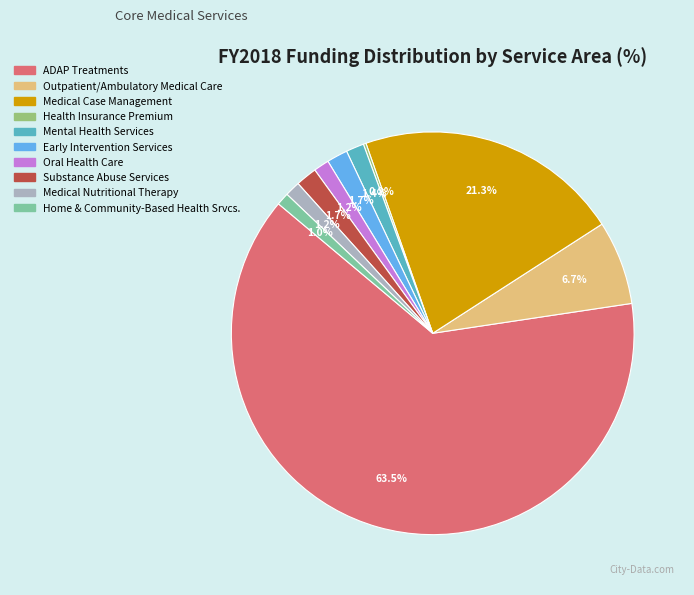

Approximately how many times larger is the value at Medical Case Management compared to ADAP Treatments?

0.3